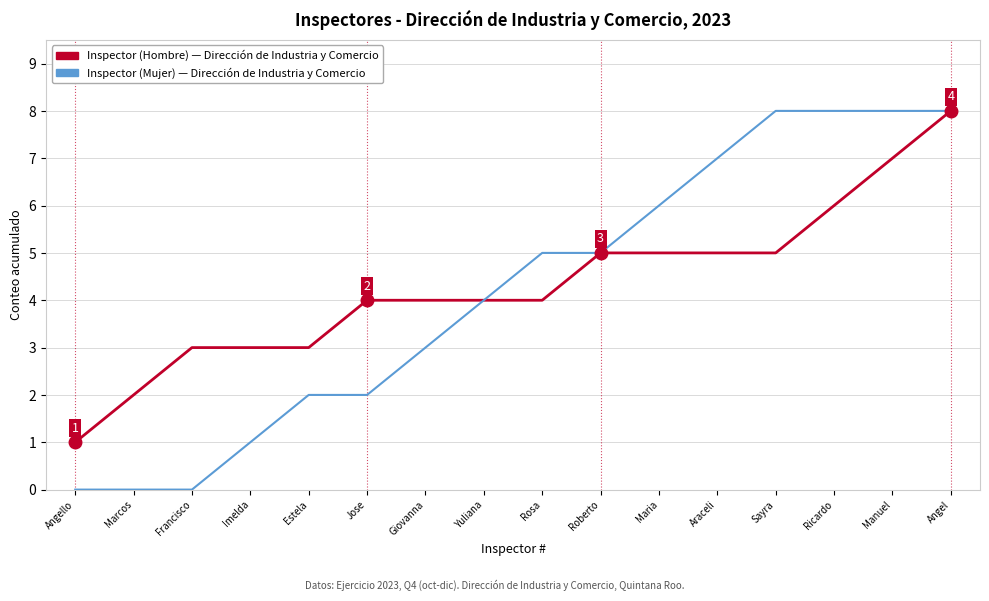

At which category is the sum across all series the highest?

Angel